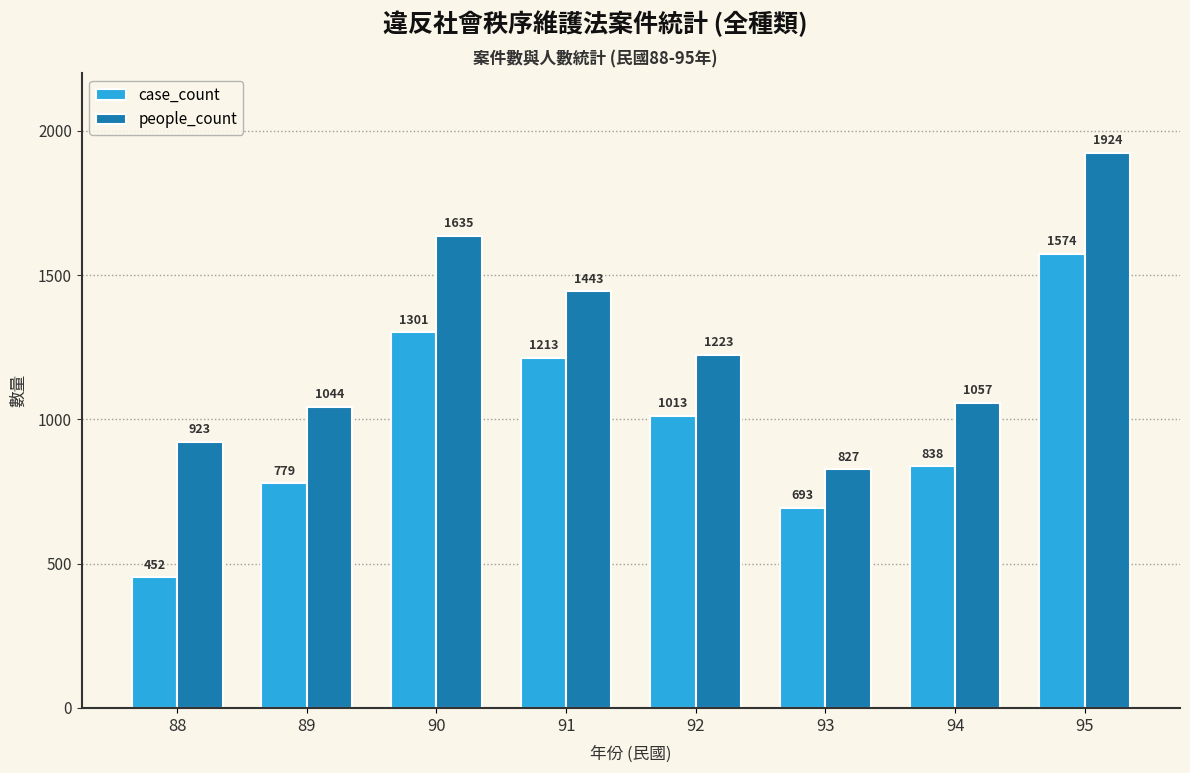

How many data points does each series have?

8